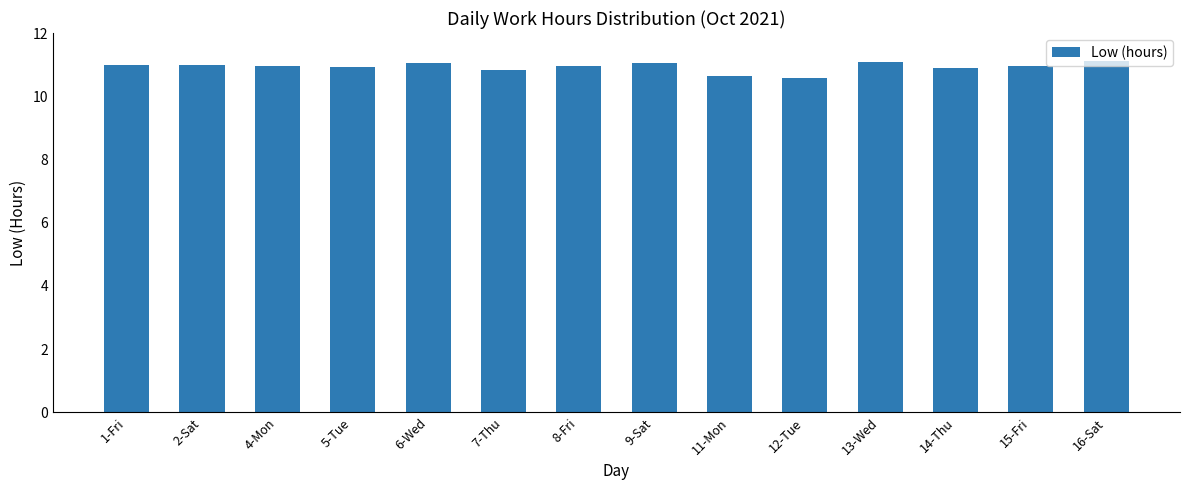

Does the chart contain any negative values?

No